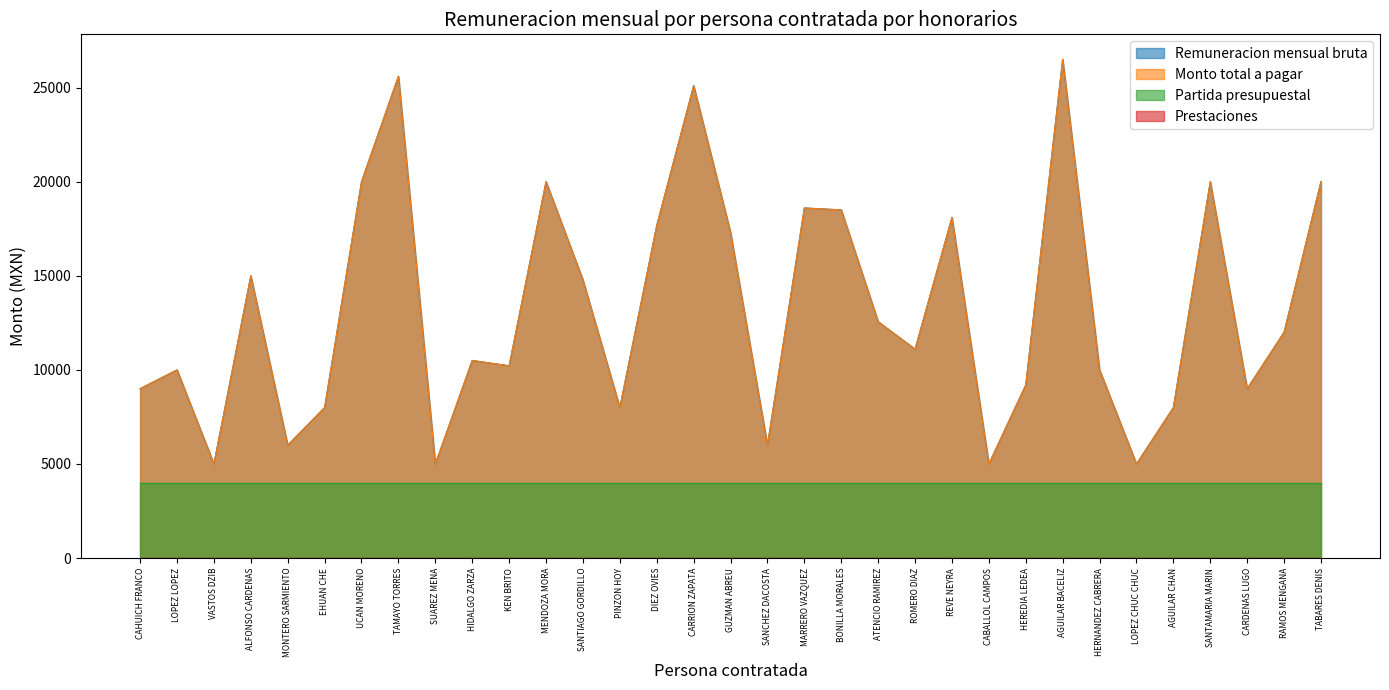

At how many categories does at least one series exceed 23022?

3